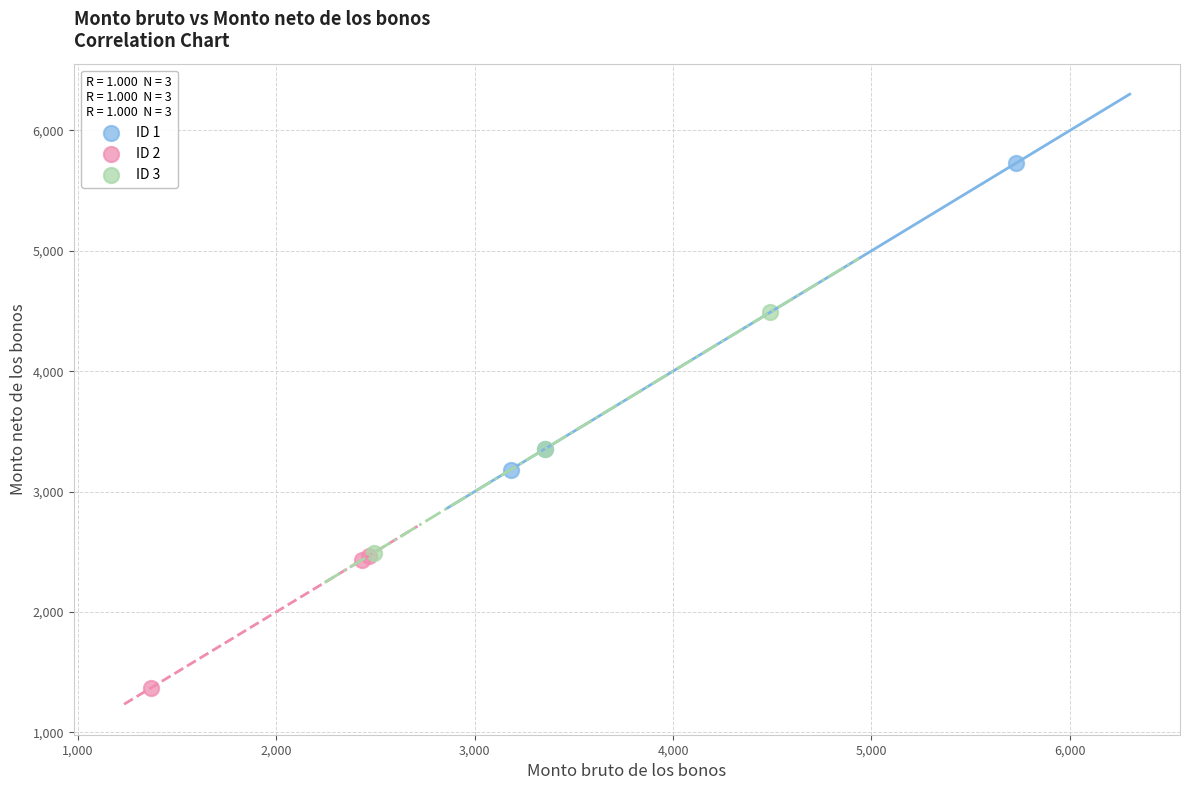

What are all the series names shown in the legend?

ID 1, ID 2, ID 3